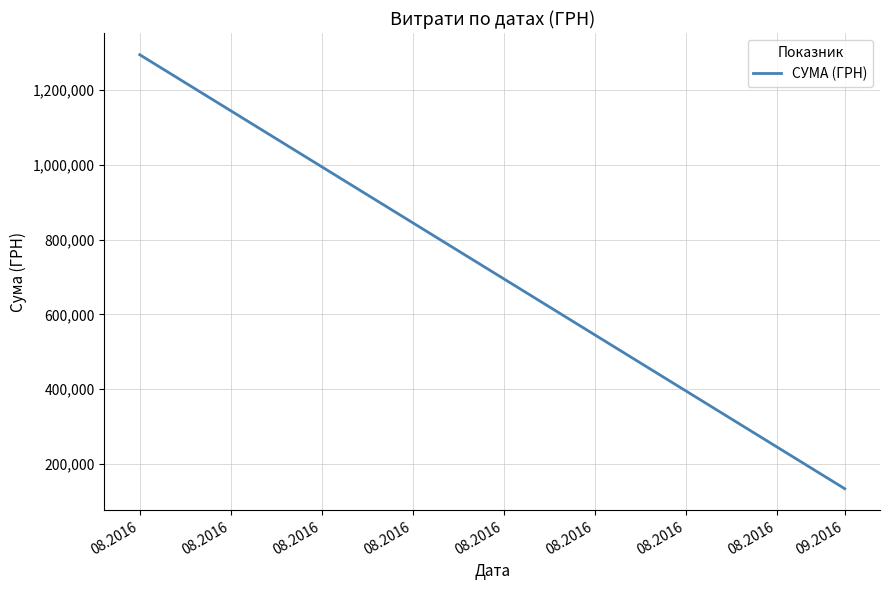

What is the sum of the values at 08.2016 and 09.2016?

1428252.1